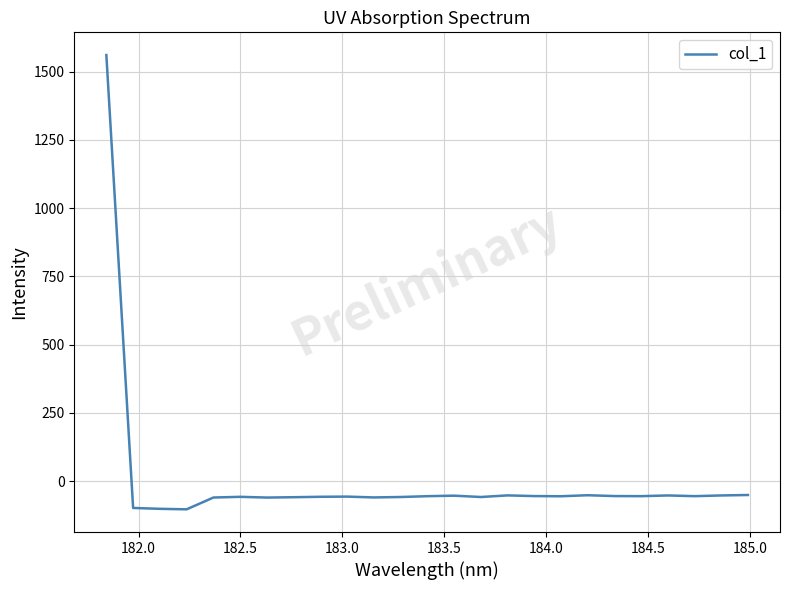

What is the greatest value displayed?

1560.5